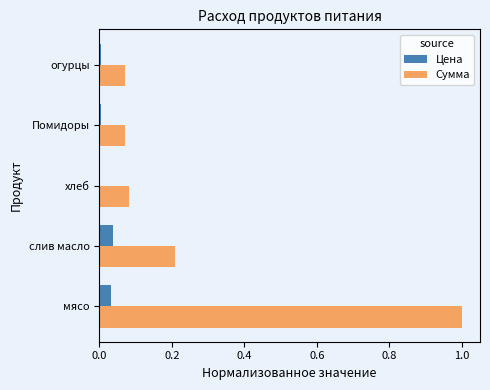

Which category has the highest value in the Сумма series?

мясо